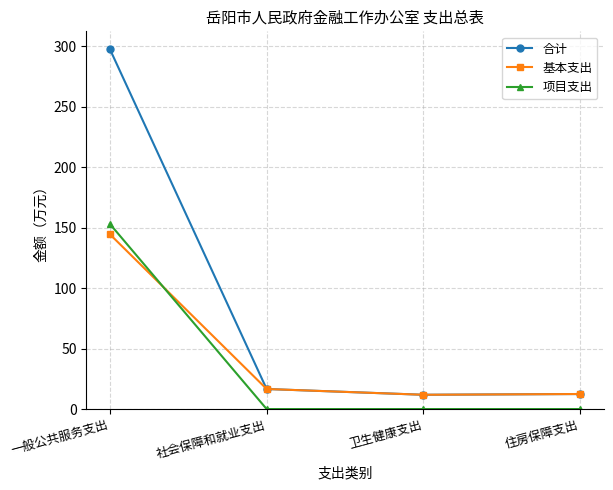

What is the value of the 合计 point at the 2nd from the left?

16.6